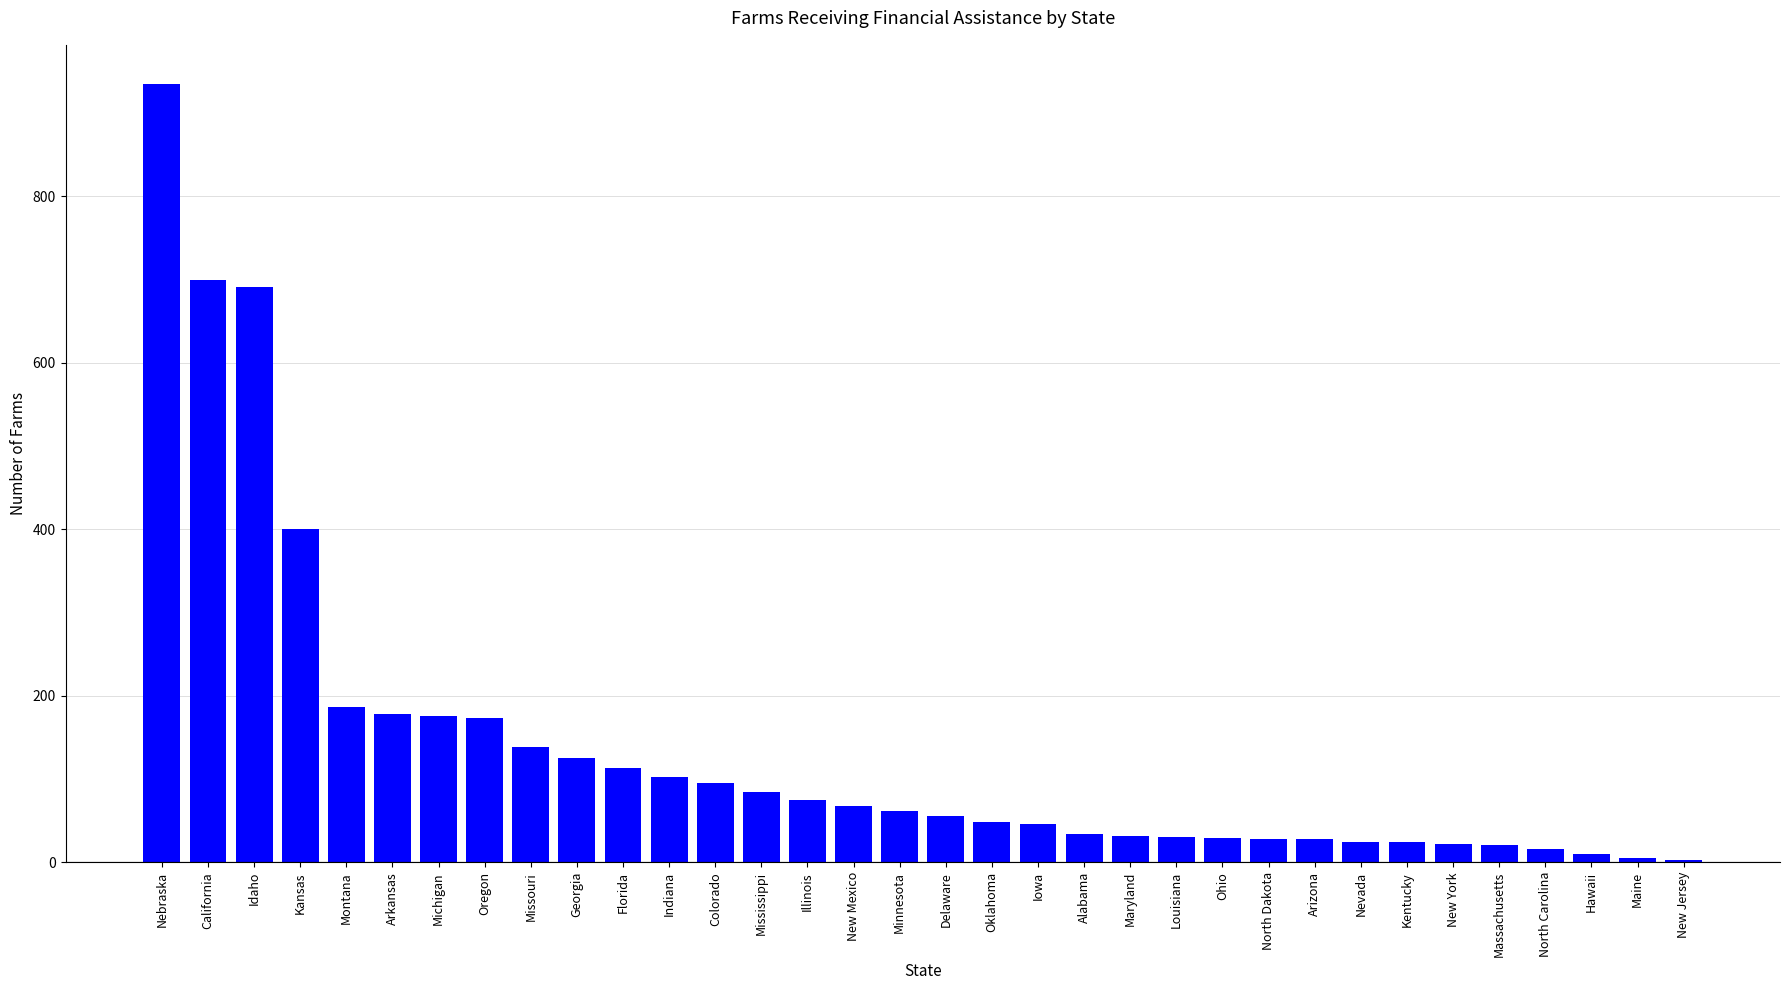

What is the maximum value shown in the chart?

935